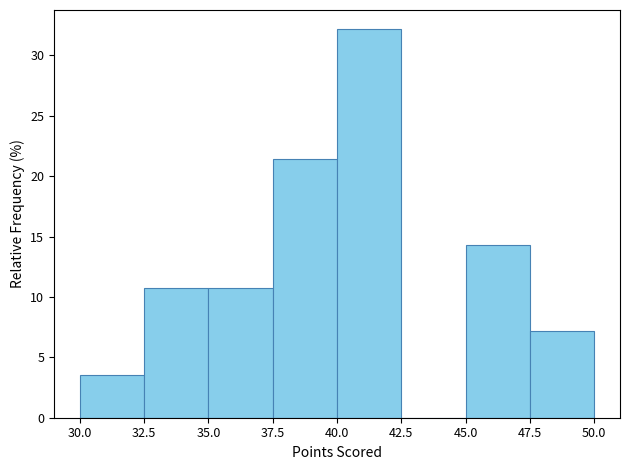

Reading left to right, transcribe this chart: for each bar, give the range it covers on the x-axis and its height. The values are not printed on the chart, so give them approximately, as read against the axis.

30.0 to 32.5: 3.5
32.5 to 35.0: 10.5
35.0 to 37.5: 10.5
37.5 to 40.0: 21.5
40.0 to 42.5: 32.0
42.5 to 45.0: 0
45.0 to 47.5: 14.5
47.5 to 50.0: 7.0